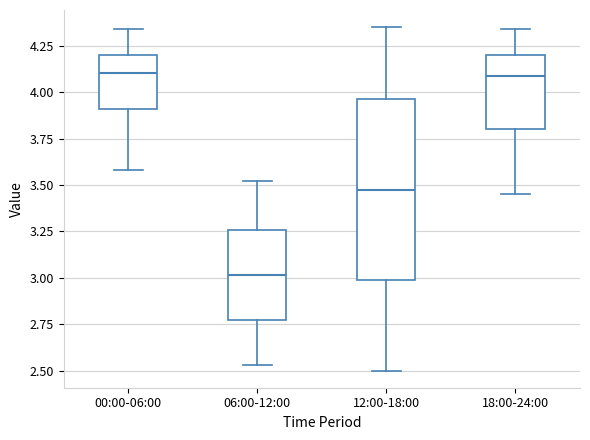

Where does the upper whisker of the box for 18:00-24:00 end on the y-axis? The values are not printed on the chart, so give them approximately, as read against the axis.

4.35